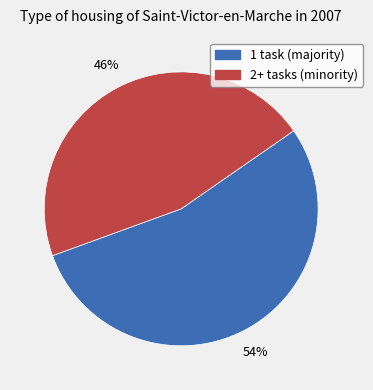

Does any single category account for the majority?

Yes